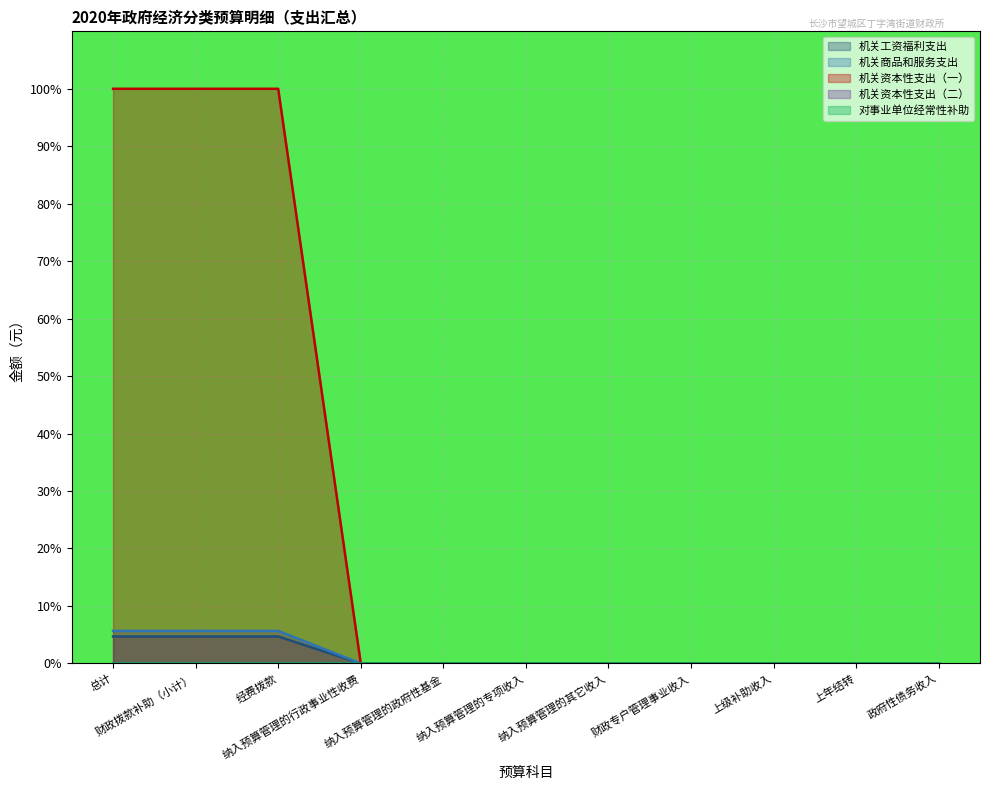

How many 机关工资福利支出 values are between 0 and 4?

8